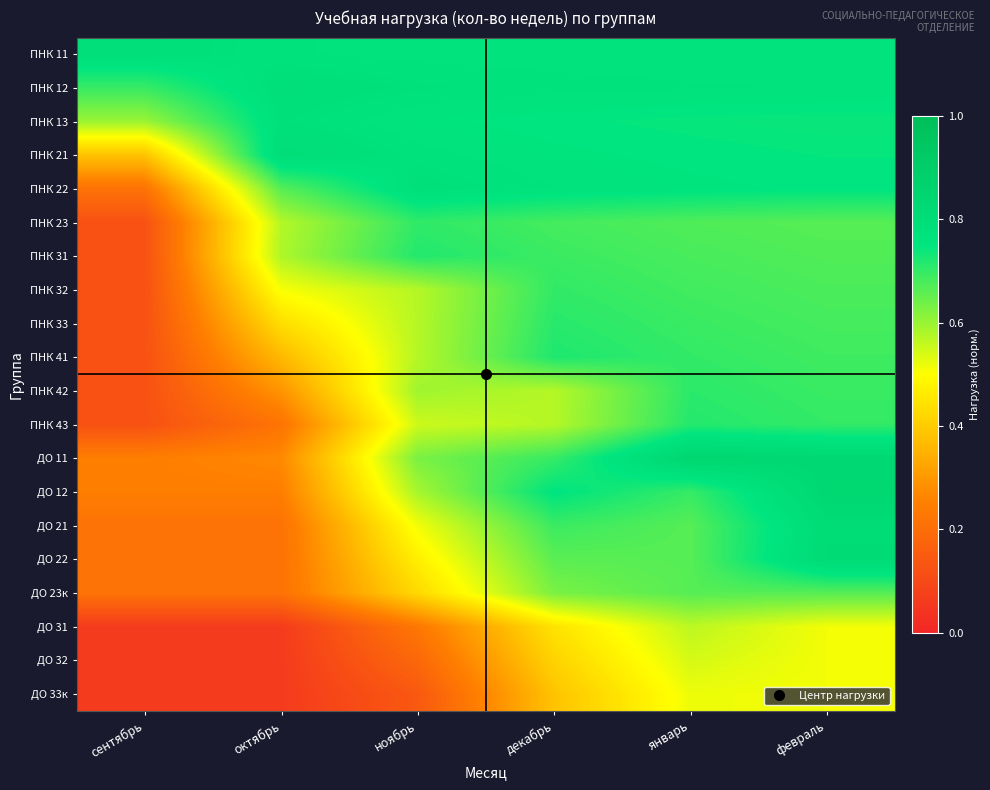

Reading left to right, list all the values displayed in this chart.

ПНК 11: сентябрь=0.8	октябрь=0.8	ноябрь=0.8	декабрь=0.8	январь=0.8	февраль=0.8
ПНК 12: сентябрь=0.7	октябрь=0.8	ноябрь=0.8	декабрь=0.8	январь=0.8	февраль=0.8
ПНК 13: сентябрь=0.6	октябрь=0.8	ноябрь=0.8	декабрь=0.7	январь=0.7	февраль=0.7
ПНК 21: сентябрь=0.4	октябрь=0.8	ноябрь=0.8	декабрь=0.8	январь=0.8	февраль=0.7
ПНК 22: сентябрь=0.2	октябрь=0.7	ноябрь=0.8	декабрь=0.8	январь=0.8	февраль=0.8
ПНК 23: сентябрь=0.1	октябрь=0.6	ноябрь=0.7	декабрь=0.7	январь=0.7	февраль=0.7
ПНК 31: сентябрь=0.1	октябрь=0.6	ноябрь=0.7	декабрь=0.7	январь=0.7	февраль=0.7
ПНК 32: сентябрь=0.1	октябрь=0.5	ноябрь=0.6	декабрь=0.7	январь=0.7	февраль=0.7
ПНК 33: сентябрь=0.1	октябрь=0.4	ноябрь=0.6	декабрь=0.7	январь=0.7	февраль=0.7
ПНК 41: сентябрь=0.1	октябрь=0.4	ноябрь=0.6	декабрь=0.7	январь=0.7	февраль=0.7
ПНК 42: сентябрь=0.1	октябрь=0.3	ноябрь=0.6	декабрь=0.6	январь=0.7	февраль=0.7
ПНК 43: сентябрь=0.1	октябрь=0.2	ноябрь=0.6	декабрь=0.6	январь=0.7	февраль=0.7
ДО 11: сентябрь=0.2	октябрь=0.3	ноябрь=0.6	декабрь=0.7	январь=0.8	февраль=0.8
ДО 12: сентябрь=0.2	октябрь=0.2	ноябрь=0.6	декабрь=0.8	январь=0.7	февраль=0.8
ДО 21: сентябрь=0.2	октябрь=0.2	ноябрь=0.5	декабрь=0.7	январь=0.7	февраль=0.8
ДО 22: сентябрь=0.2	октябрь=0.2	ноябрь=0.5	декабрь=0.7	январь=0.7	февраль=0.8
ДО 23к: сентябрь=0.2	октябрь=0.2	ноябрь=0.4	декабрь=0.6	январь=0.7	февраль=0.7
ДО 31: сентябрь=0.1	октябрь=0.1	ноябрь=0.2	декабрь=0.4	январь=0.6	февраль=0.5
ДО 32: сентябрь=0.1	октябрь=0.1	ноябрь=0.2	декабрь=0.4	январь=0.5	февраль=0.5
ДО 33к: сентябрь=0.1	октябрь=0.1	ноябрь=0.1	декабрь=0.4	январь=0.5	февраль=0.5